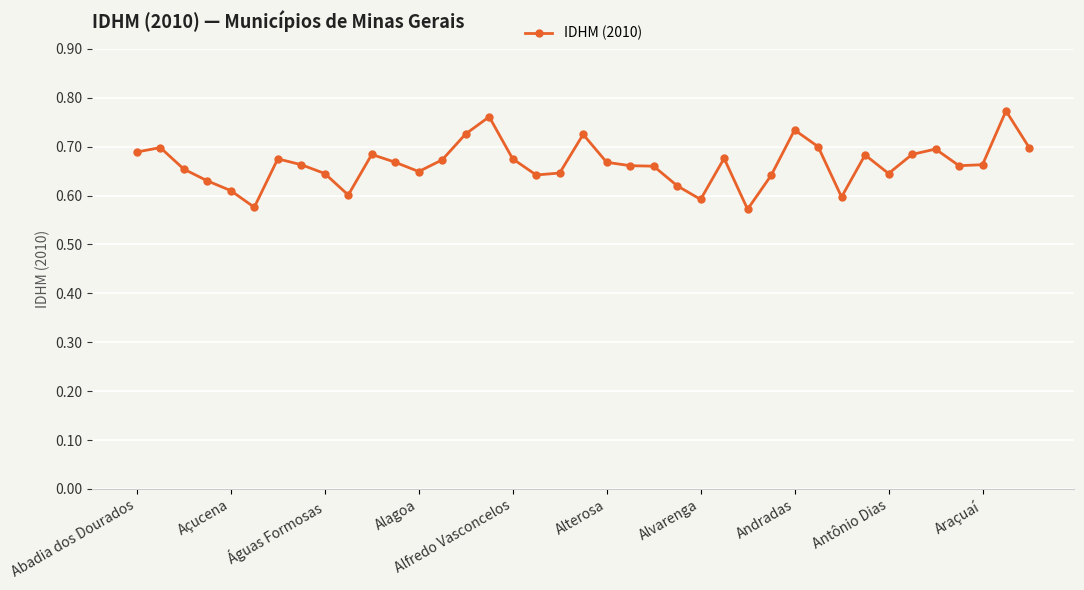

Count the number of categories in the chart.

39